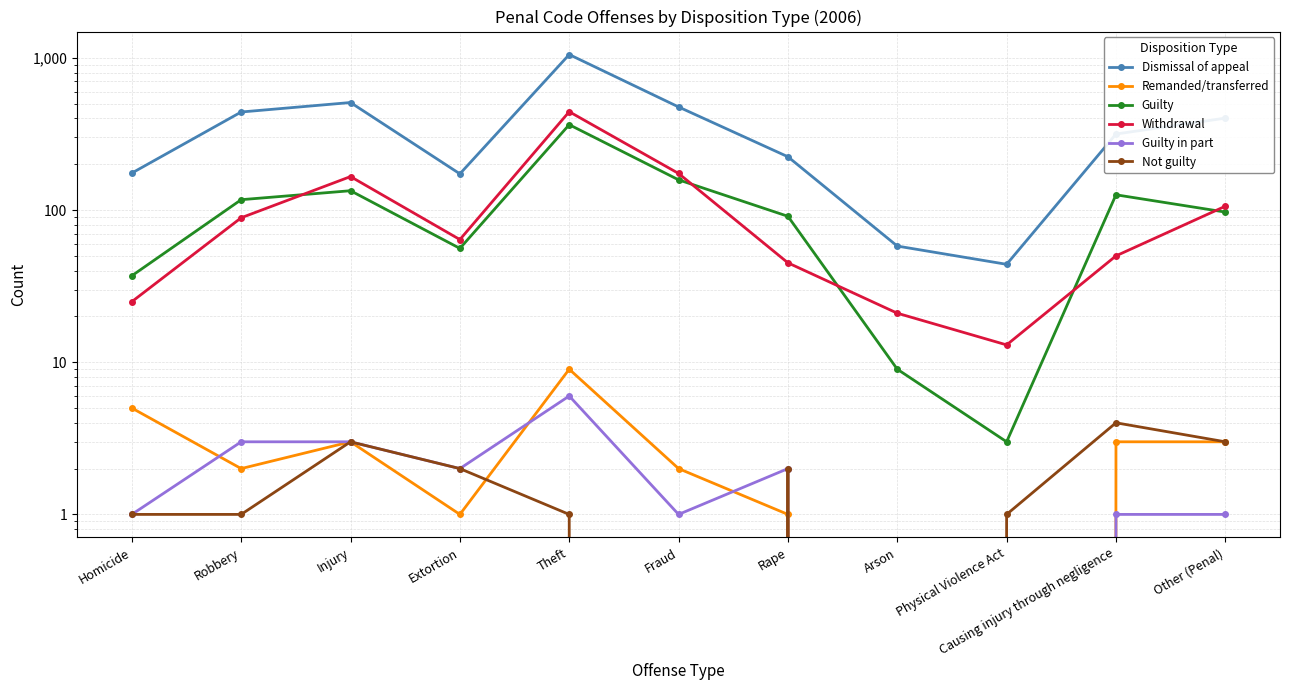

How many data points does each series have?

11